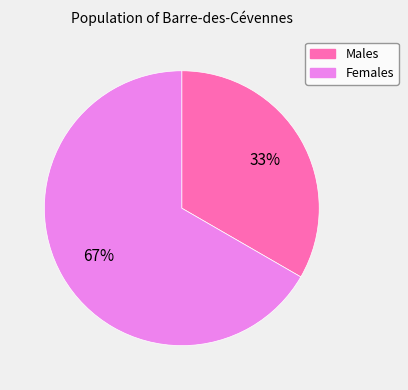

The Males slice represents 21% of the pie. True or false?

False